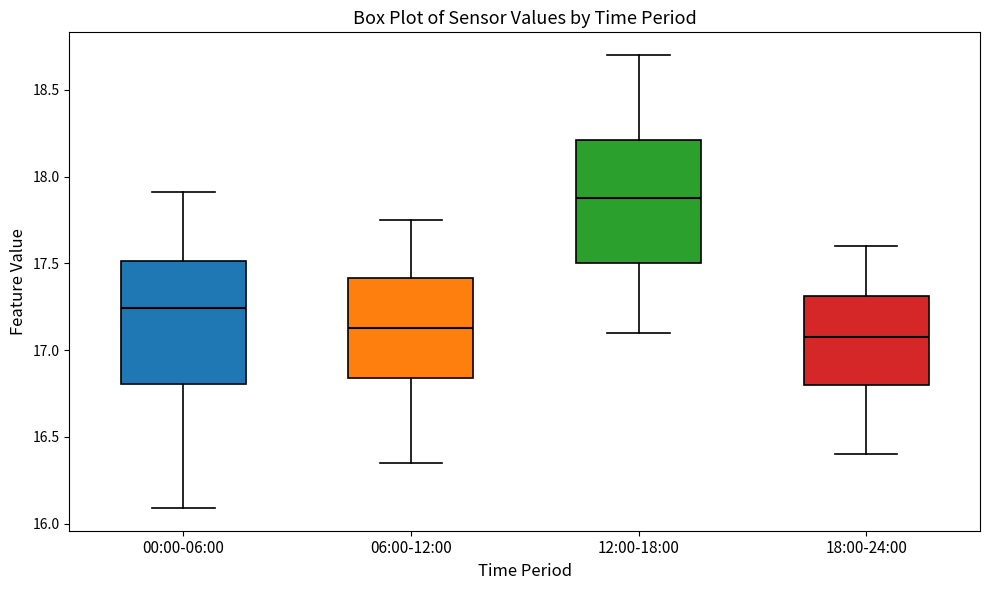

Reading left to right, read every box against the y-axis: the position of its median line, the range the box covers, and the ends of its whiskers. The values are not printed on the chart, so give them approximately, as read against the axis.

00:00-06:00: median 17.25, box 16.80 to 17.50, whiskers 16.10 to 17.90
06:00-12:00: median 17.15, box 16.85 to 17.40, whiskers 16.35 to 17.75
12:00-18:00: median 17.90, box 17.50 to 18.20, whiskers 17.10 to 18.70
18:00-24:00: median 17.10, box 16.80 to 17.30, whiskers 16.40 to 17.60